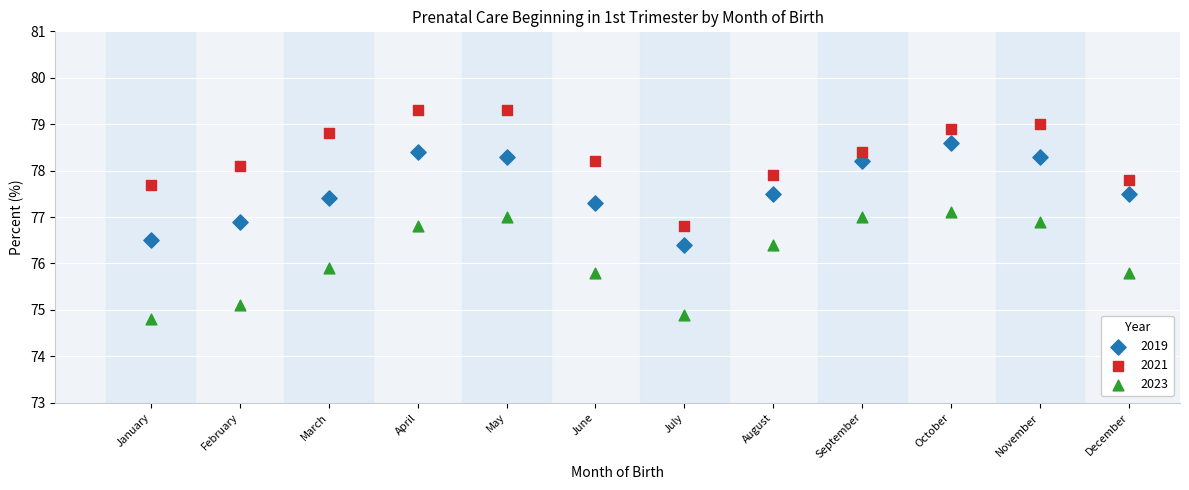

What are all the series names shown in the legend?

2019, 2021, 2023